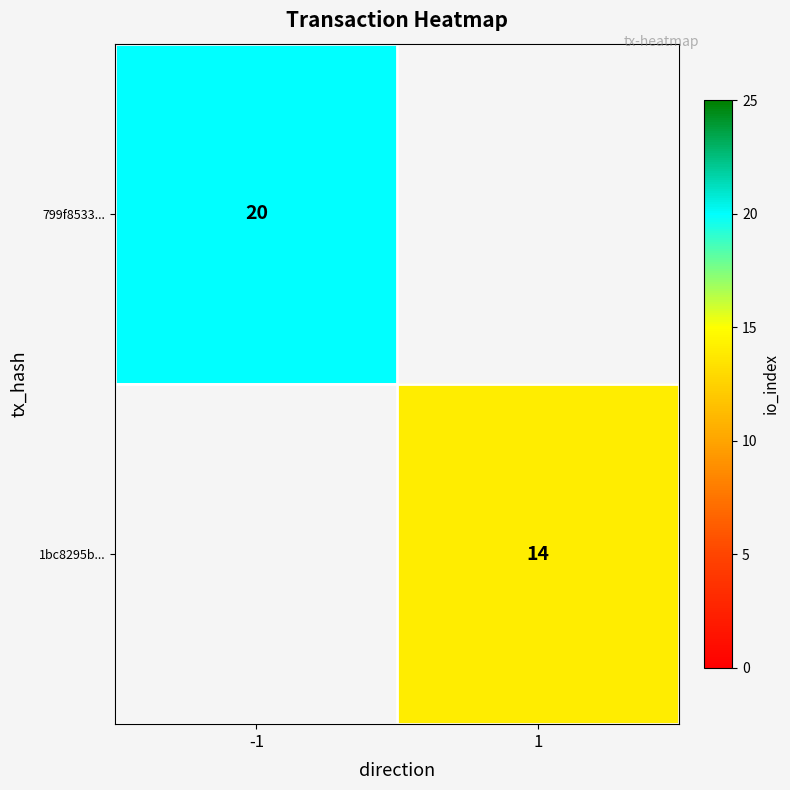

Is the value of 1bc8295b... at 1 greater than the value of 799f8533... at -1?

No